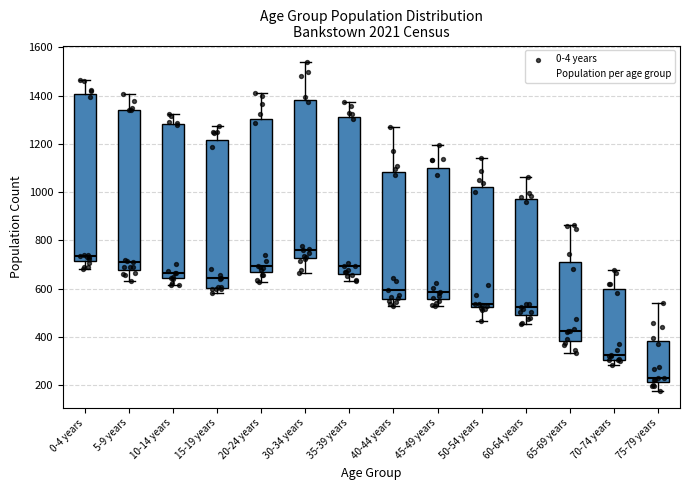

Reading left to right, transcribe this box plot: for each box, give where its median line is, the range the box spans, and where its two whiskers end, as read against the y-axis. The values are not printed on the chart, so give them approximately, as read against the axis.

0-4 years: median 740, box 720 to 1400, whiskers 680 to 1460
5-9 years: median 700, box 680 to 1340, whiskers 640 to 1400
10-14 years: median 660, box 640 to 1280, whiskers 620 to 1320
15-19 years: median 640, box 600 to 1220, whiskers 580 to 1280
20-24 years: median 700, box 660 to 1300, whiskers 620 to 1420
30-34 years: median 760, box 720 to 1380, whiskers 660 to 1540
35-39 years: median 700, box 660 to 1320, whiskers 640 to 1380
40-44 years: median 600, box 560 to 1080, whiskers 520 to 1280
45-49 years: median 580, box 560 to 1100, whiskers 520 to 1200
50-54 years: median 540, box 520 to 1020, whiskers 460 to 1140
60-64 years: median 520, box 480 to 960, whiskers 460 to 1060
65-69 years: median 420, box 380 to 720, whiskers 340 to 860
70-74 years: median 320, box 300 to 600, whiskers 280 to 680
75-79 years: median 240, box 220 to 380, whiskers 180 to 540